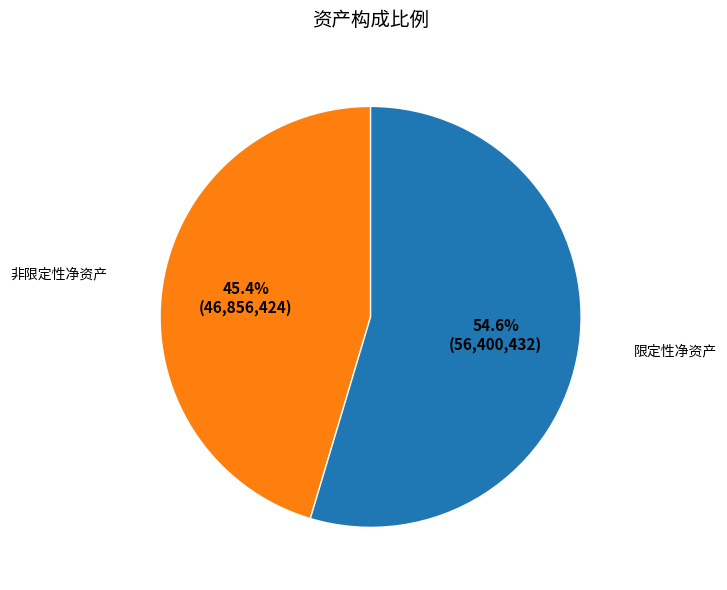

Does any single category account for the majority?

Yes